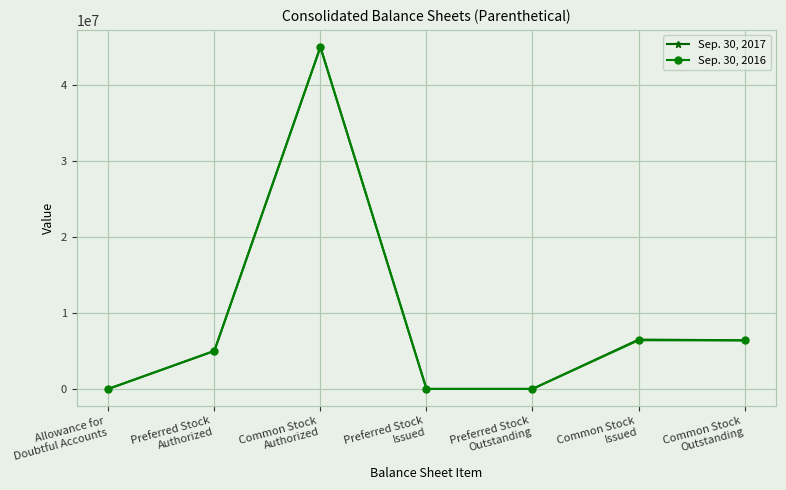

What is the label of the 5th point from the left?

Preferred Stock
Outstanding